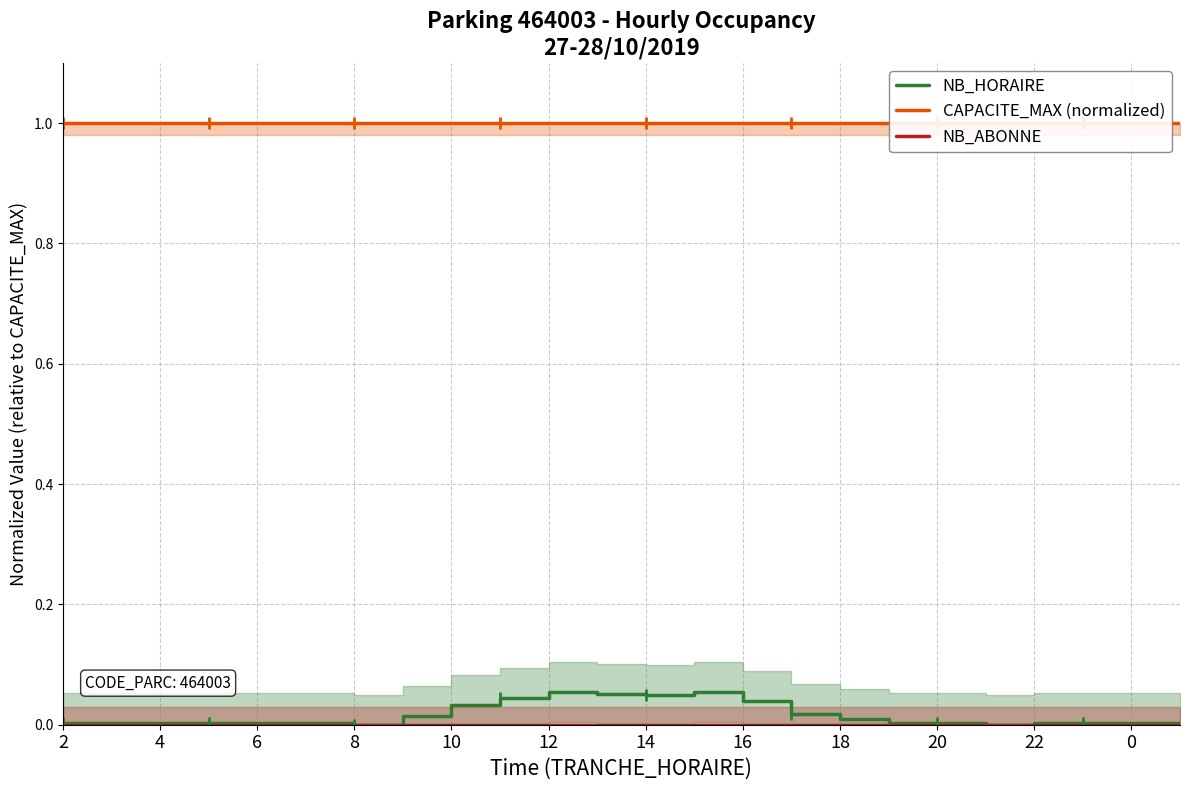

Which series has the widest spread of values?

NB_HORAIRE